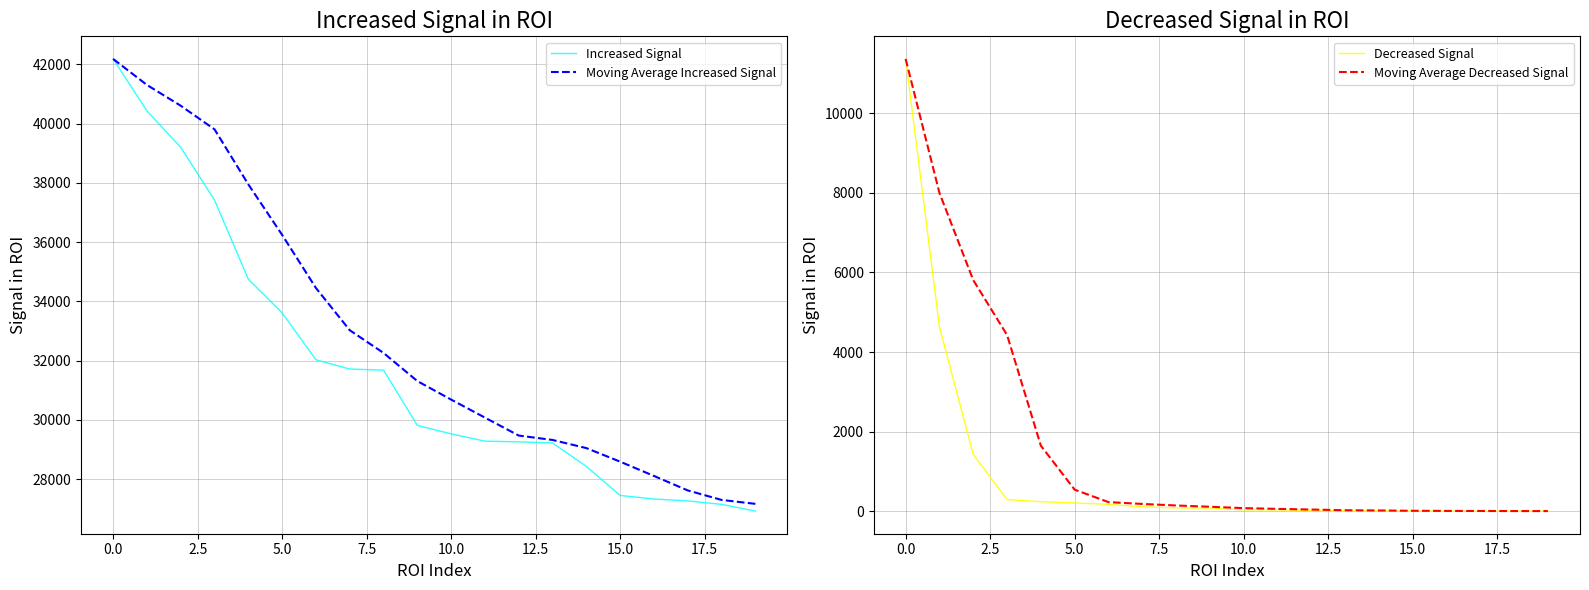

True or false: Moving Average Decreased Signal and Increased Signal intersect in this chart.

False